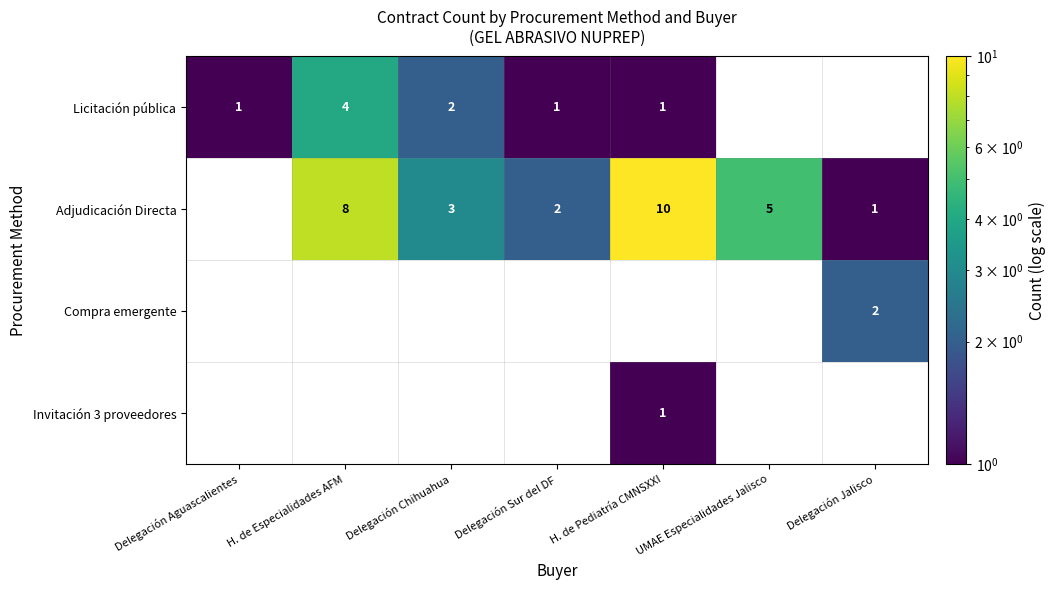

The value of Licitación pública at H. de Pediatría CMNSXXI is 0.6. True or false?

False